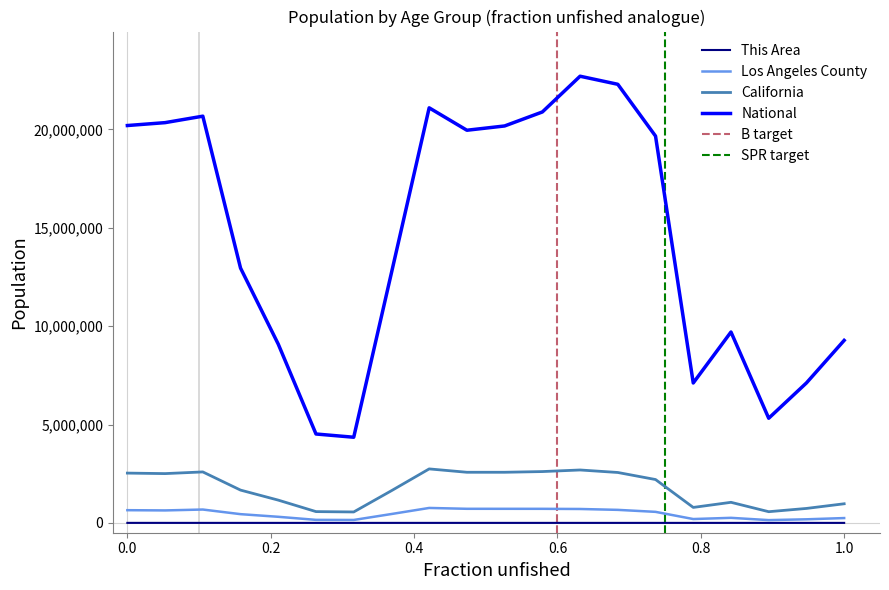

True or false: National and California cross at least once.

False